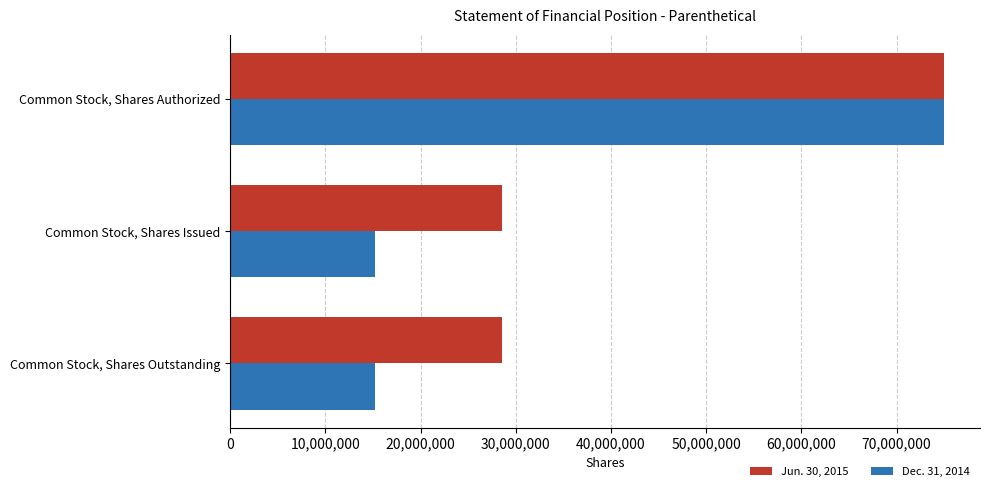

The value of Dec. 31, 2014 at Common Stock, Shares Authorized is 122884656. True or false?

False